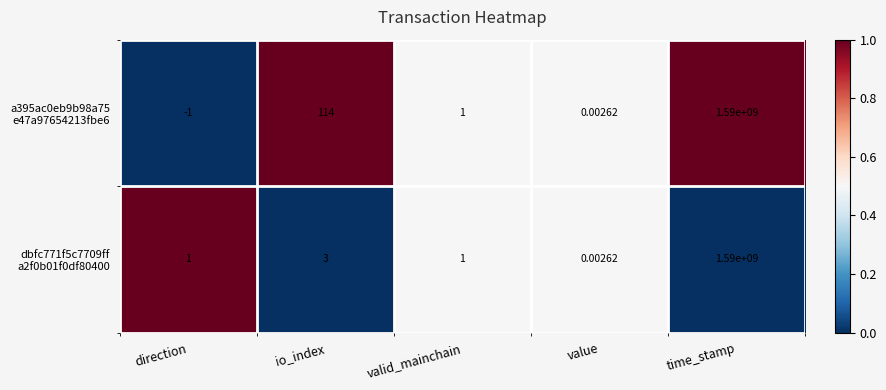

At which category is the sum across all series the highest?

time_stamp